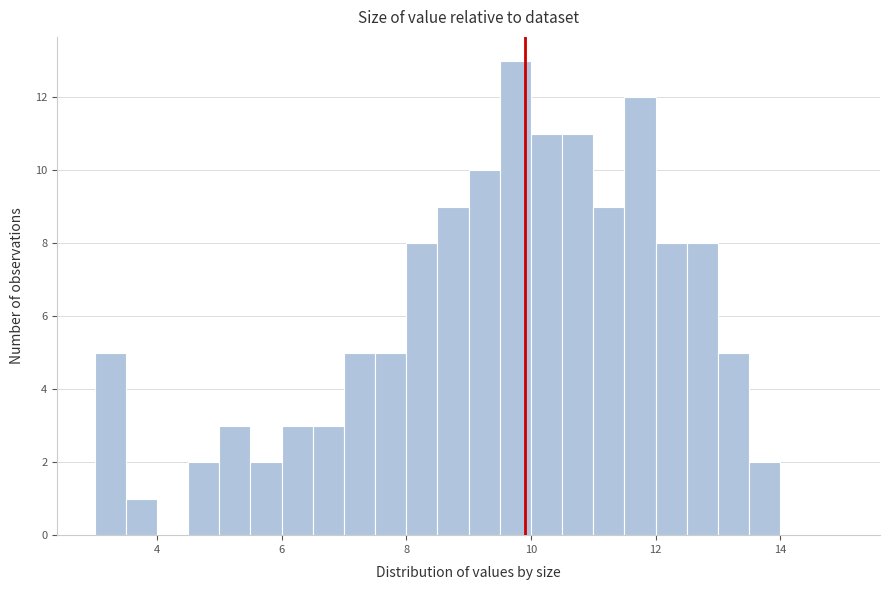

Read against the x-axis, roughly where is the centre of the tallest bar?

9.8